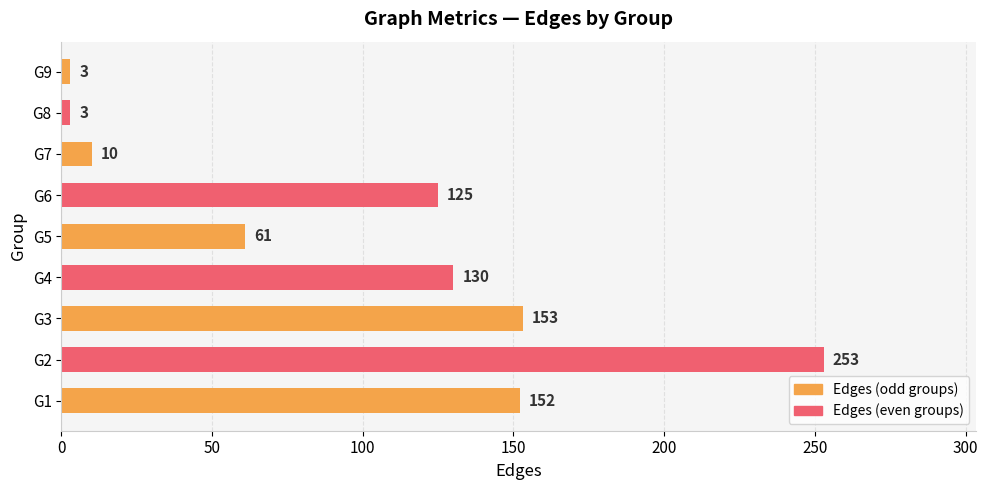

At which category does the chart reach its peak across all series?

G2